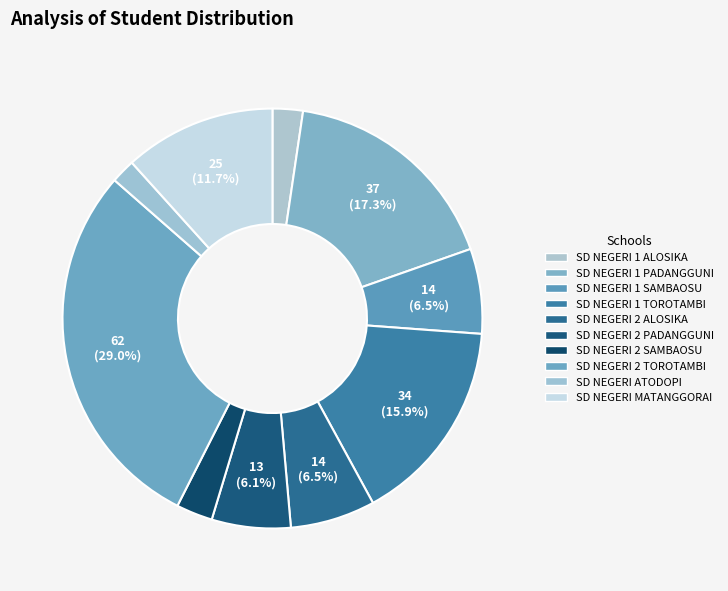

What percentage is NOT represented by SD NEGERI MATANGGORAI?

88.3%